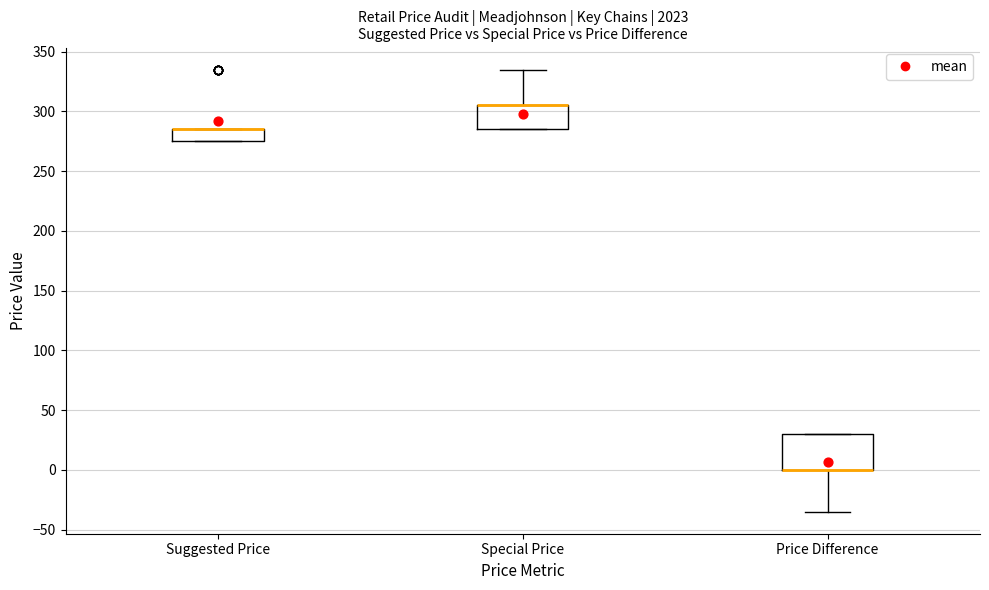

Reading left to right, transcribe this box plot: for each box, give where its median line is, the range the box spans, and where its two whiskers end, as read against the y-axis. The values are not printed on the chart, so give them approximately, as read against the axis.

Suggested Price: median 285 (drawn on the box's upper edge), box 275 to 285, whiskers 275 to 285
Special Price: median 305 (drawn on the box's upper edge), box 285 to 305, whiskers 285 to 335
Price Difference: median 0 (drawn on the box's lower edge), box 0 to 30, whiskers -35 to 30